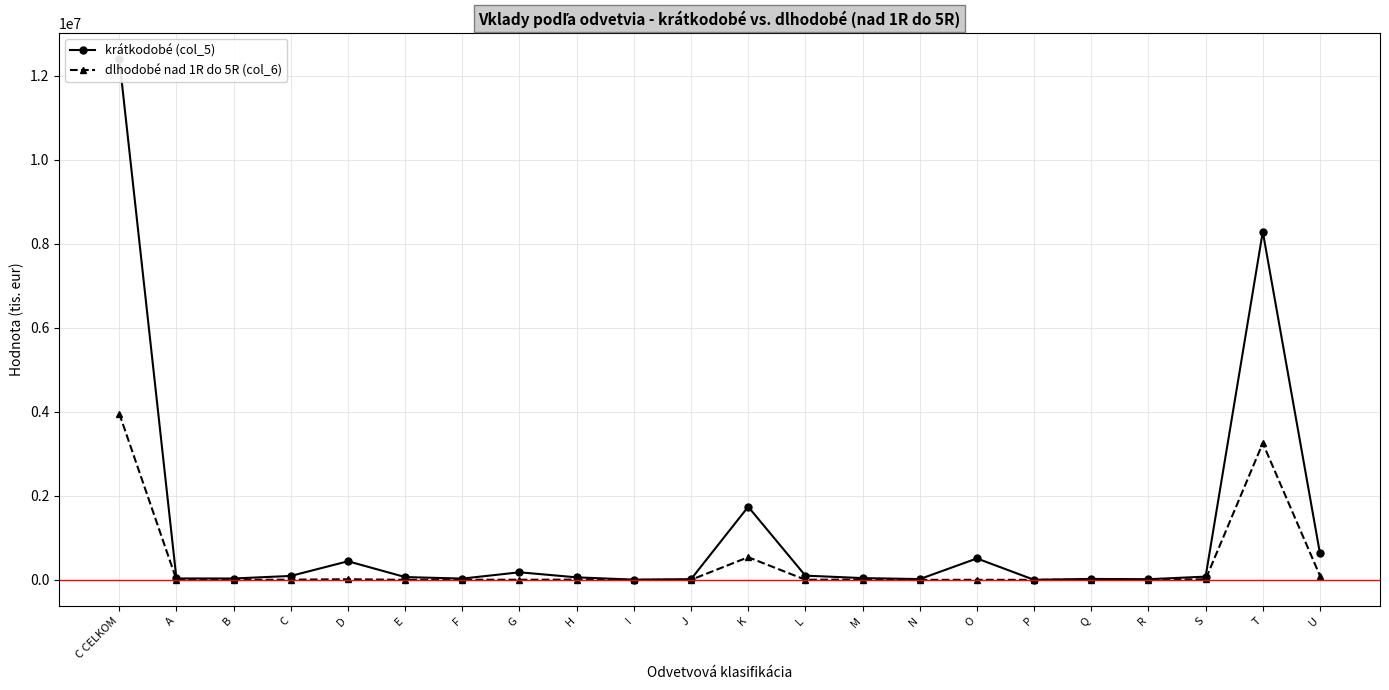

Which category has the lowest value across all series?

B